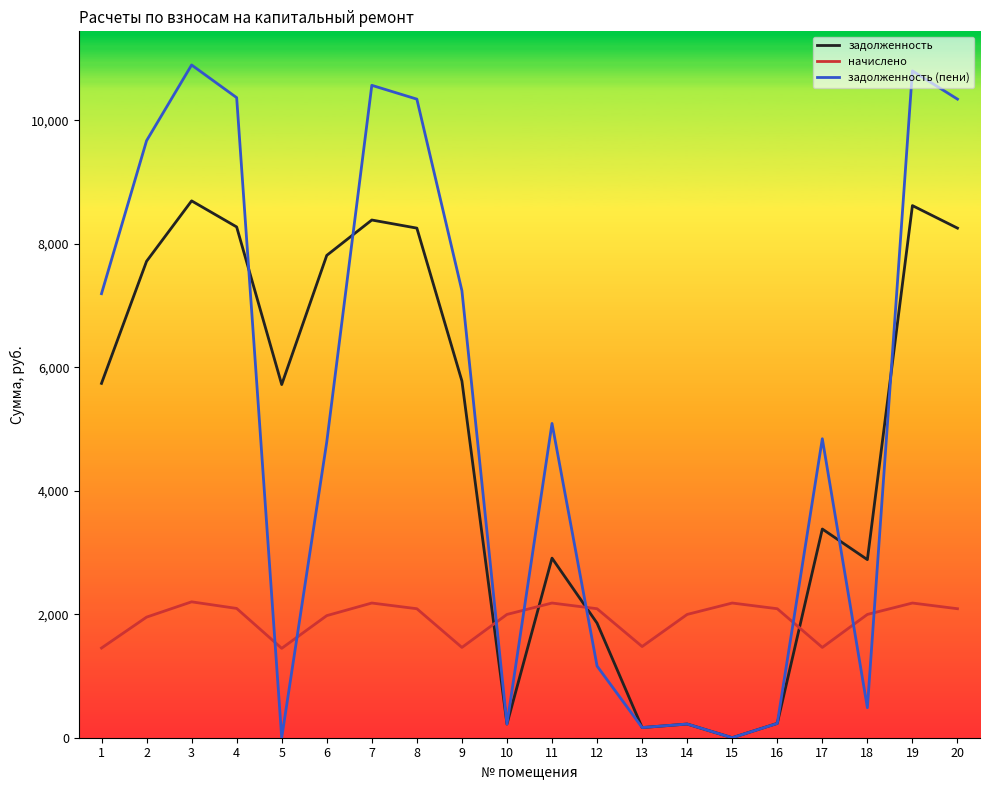

Is the value of начислено at 5 greater than the value of задолженность (пени) at 1?

No